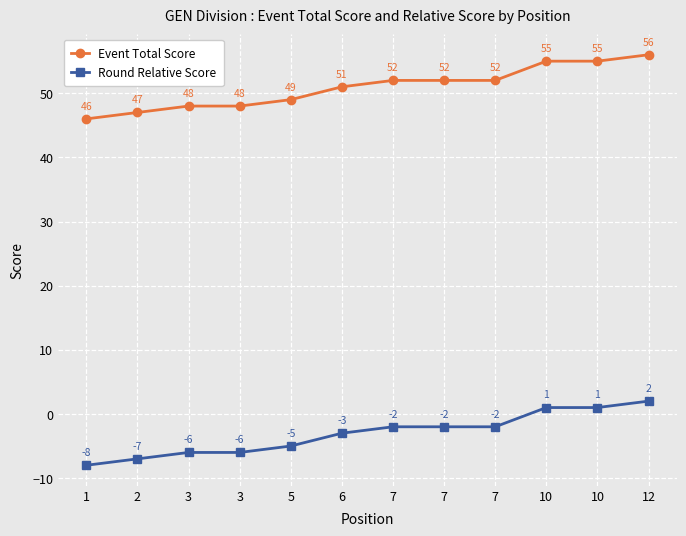

True or false: Round Relative Score and Event Total Score cross at least once.

False